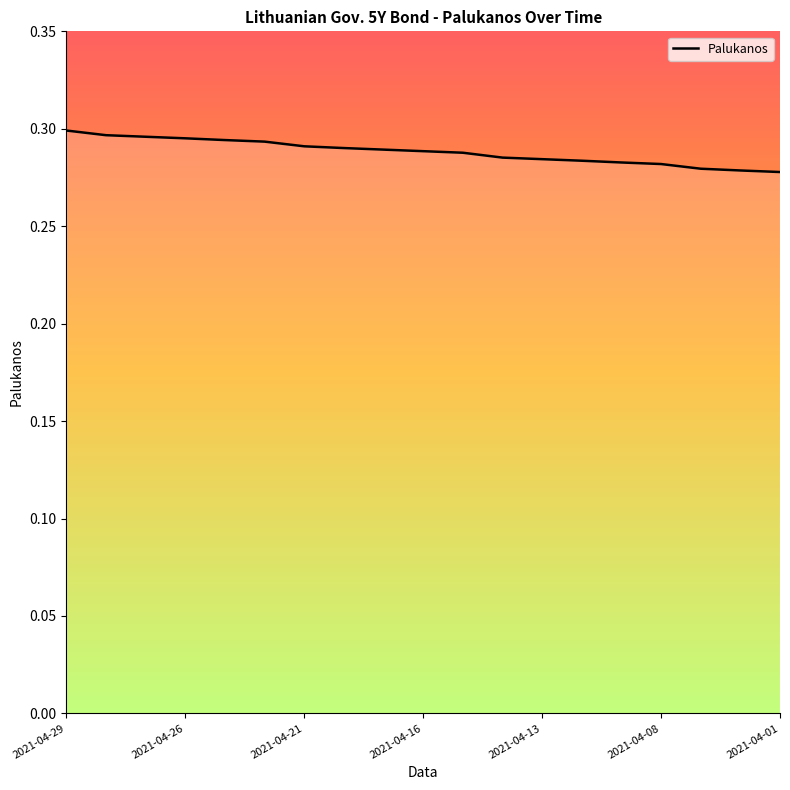

True or false: the data has more than 2 interior local peaks.

False